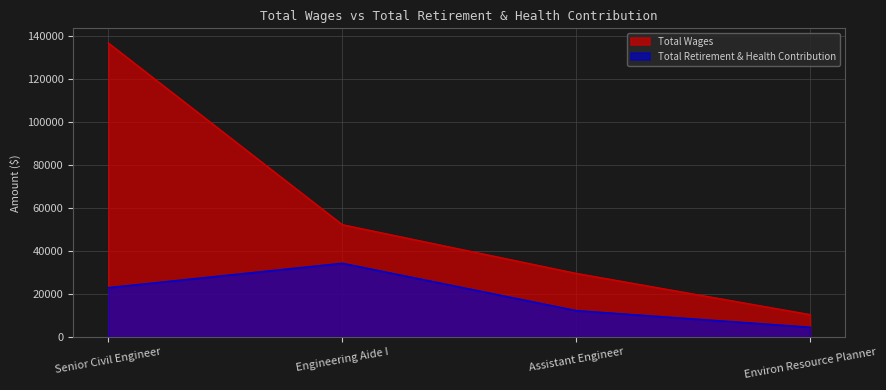

Reading left to right, extract all data points from this chart.

Total Wages: 136902	52372	29716	10532
Total Retirement & Health Contribution: 23101	34444	12413	4683